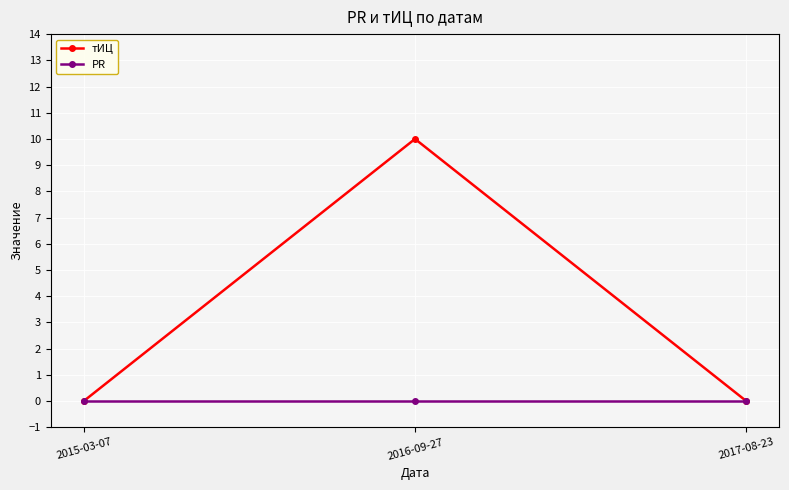

What is the sum of all тИЦ values?

10